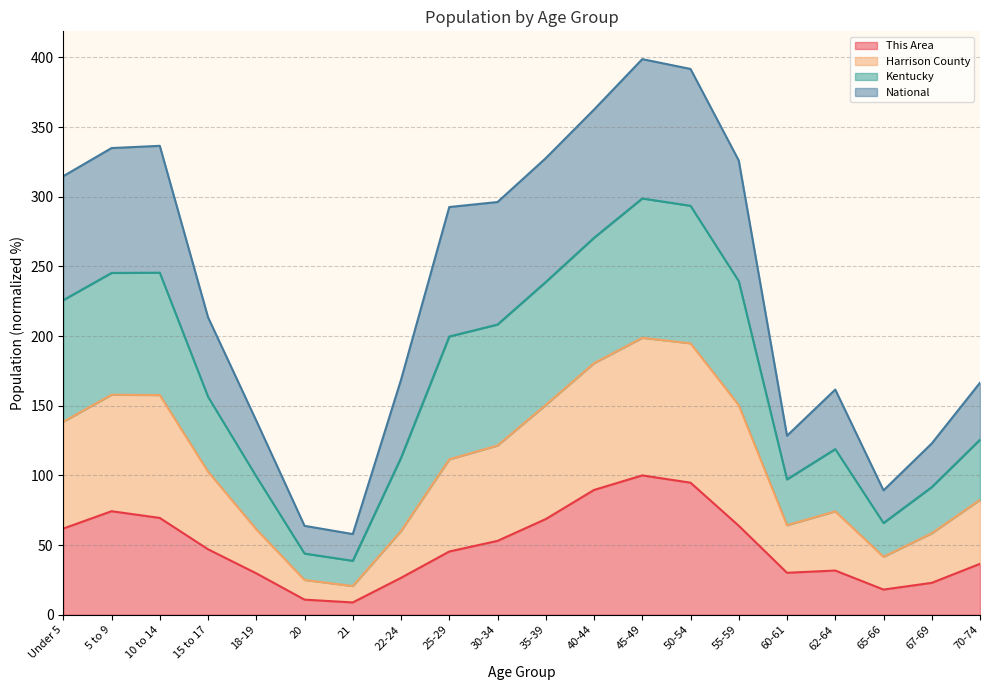

Where is the first local minimum for Kentucky?

21